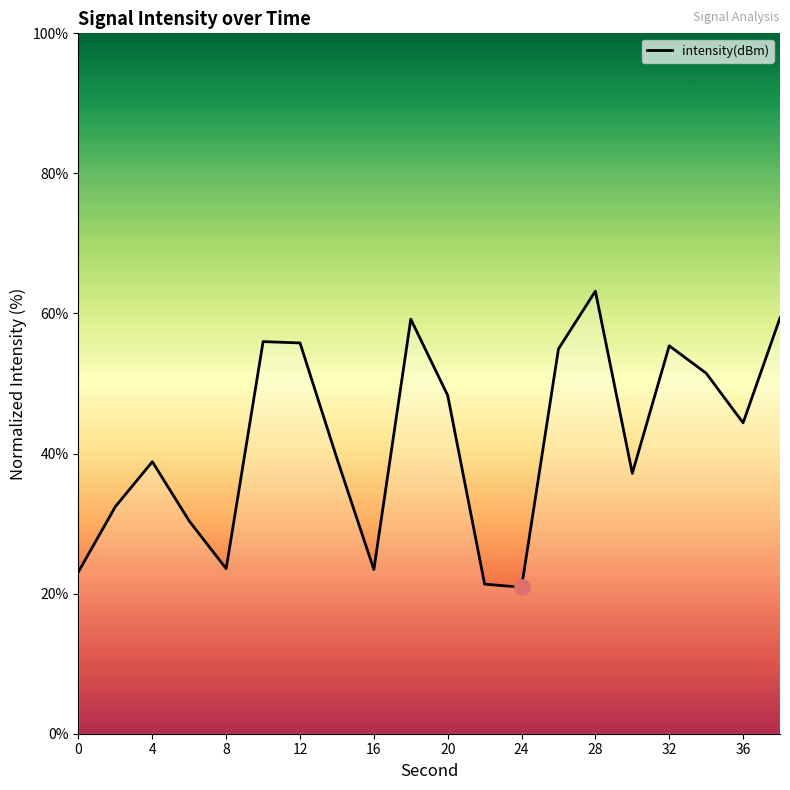

What is the difference between the maximum and minimum values?

42.3